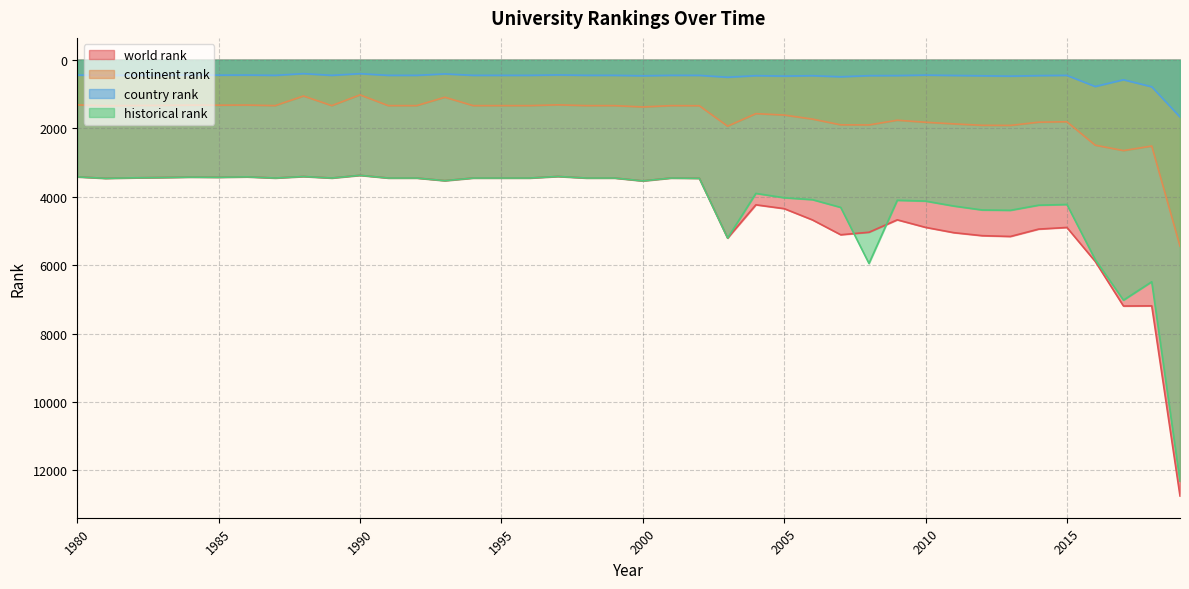

Which series changed the most between 1985 and 2018?

world rank